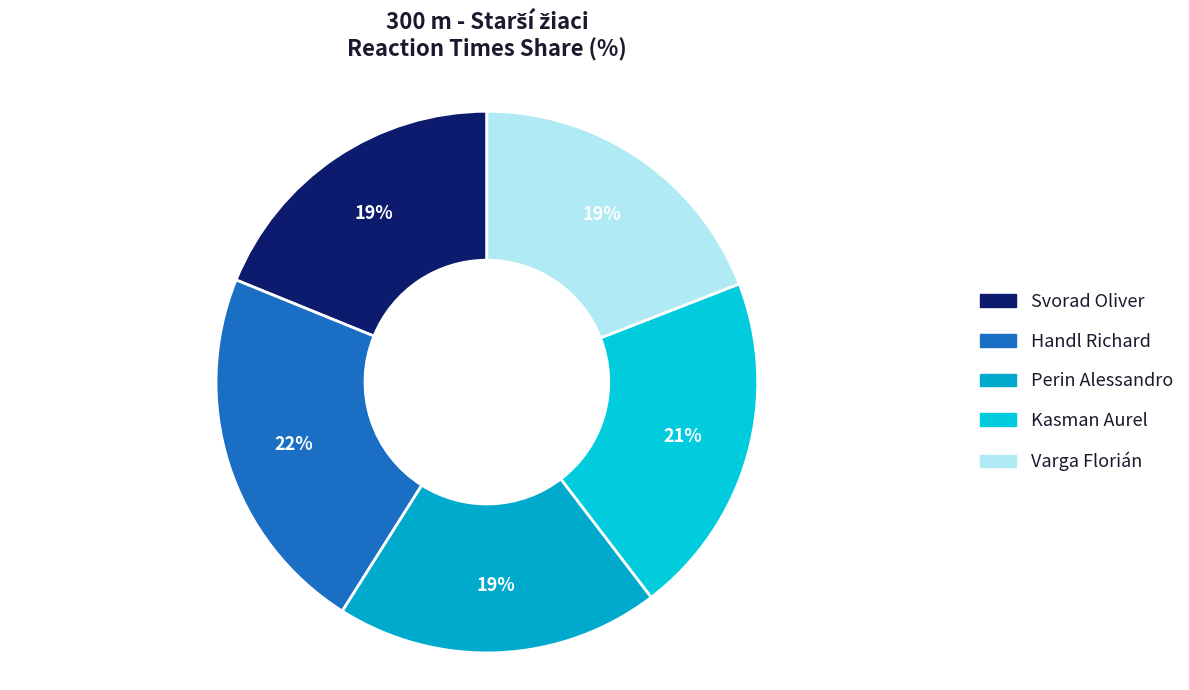

To the nearest percent, what is the average slice percentage?

20%